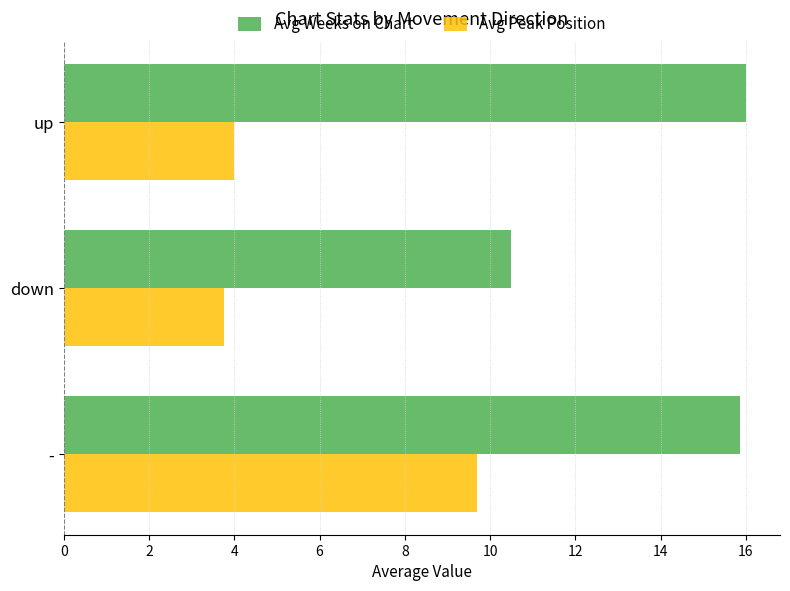

Which series changed the most between - and down?

Avg Peak Position